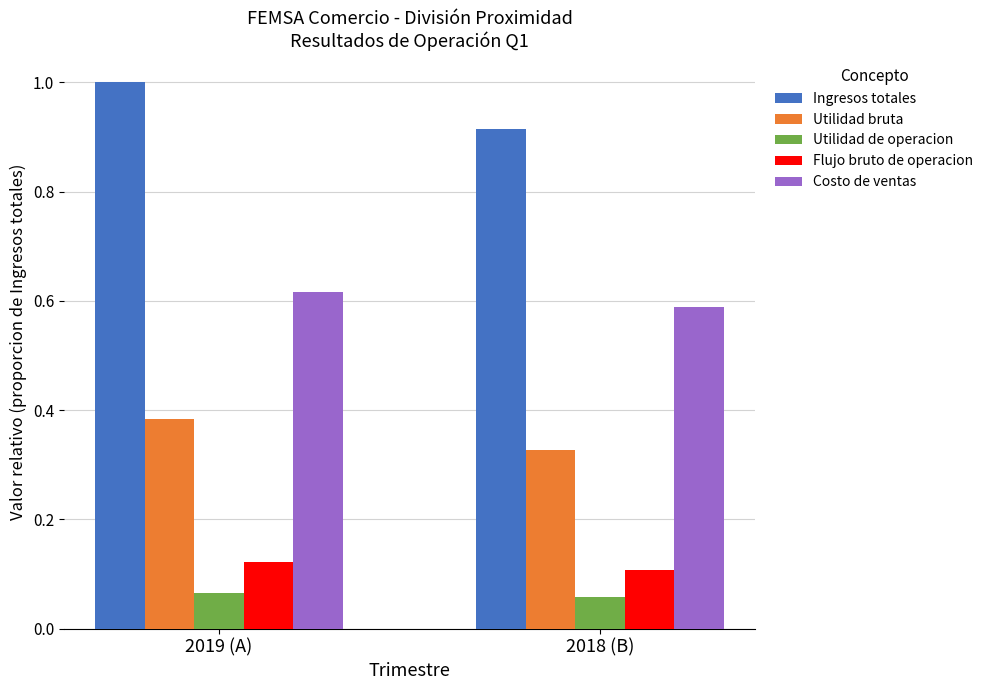

Which label corresponds to the largest value in the chart?

2019 (A)